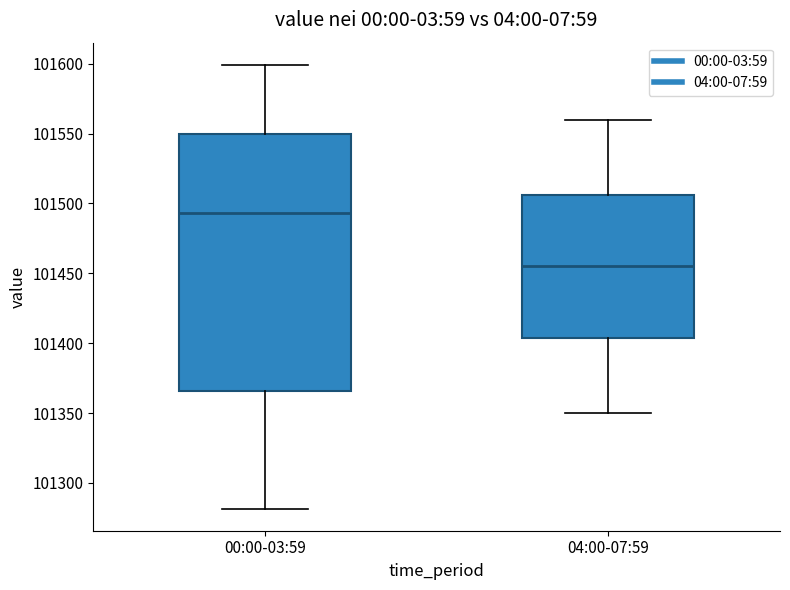

Reading left to right, read every box against the y-axis: the position of its median line, the range the box covers, and the ends of its whiskers. The values are not printed on the chart, so give them approximately, as read against the axis.

00:00-03:59: median 101495, box 101365 to 101550, whiskers 101280 to 101600
04:00-07:59: median 101455, box 101405 to 101505, whiskers 101350 to 101560